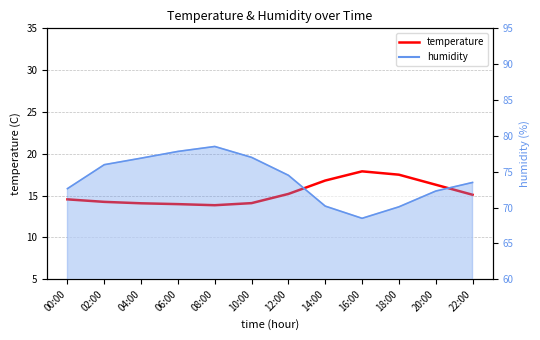

What is the sum of the values at 02:00 and 16:00?

32.1